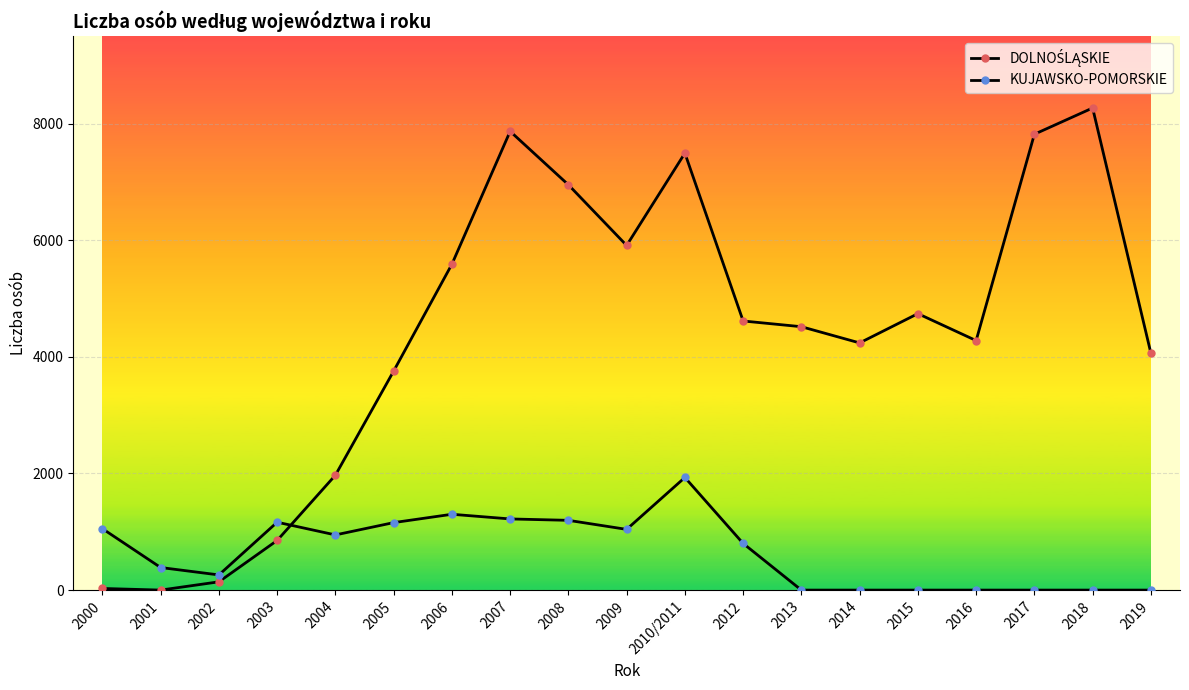

How many values in the KUJAWSKO-POMORSKIE series are below 800?

9